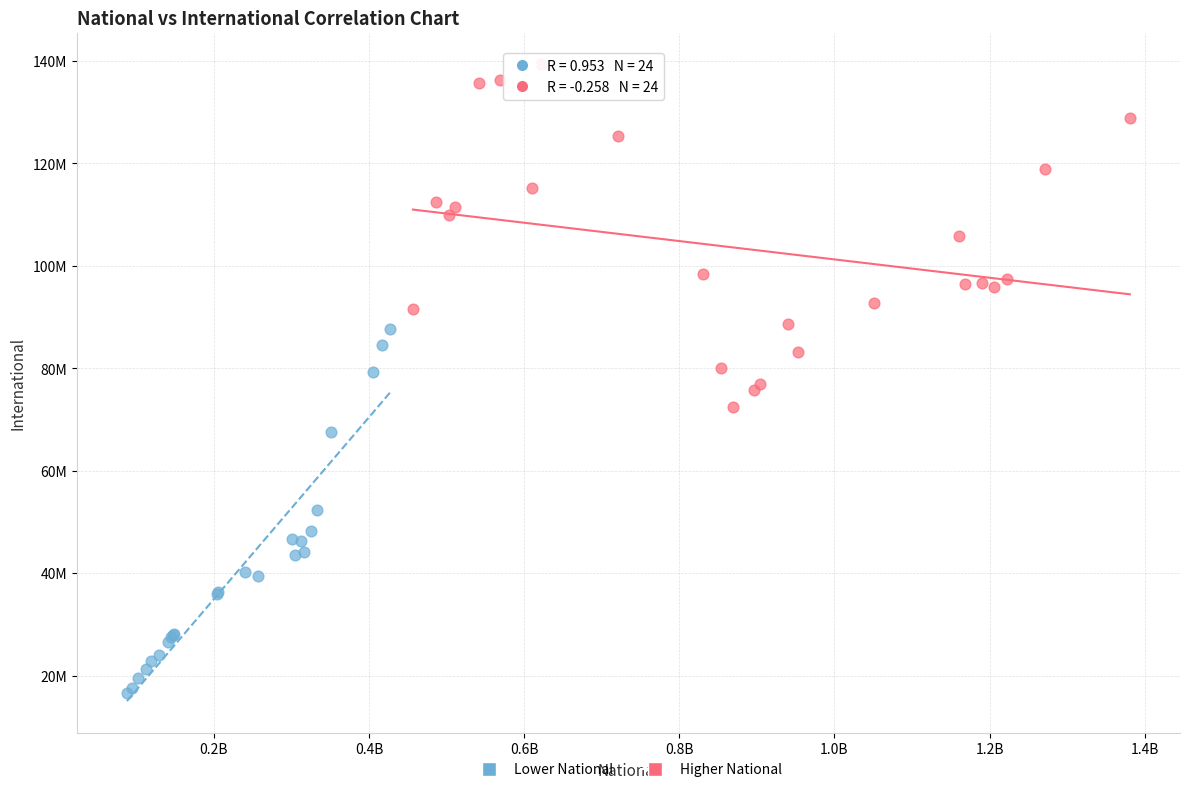

Which series contains the lowest Y value?

Lower National